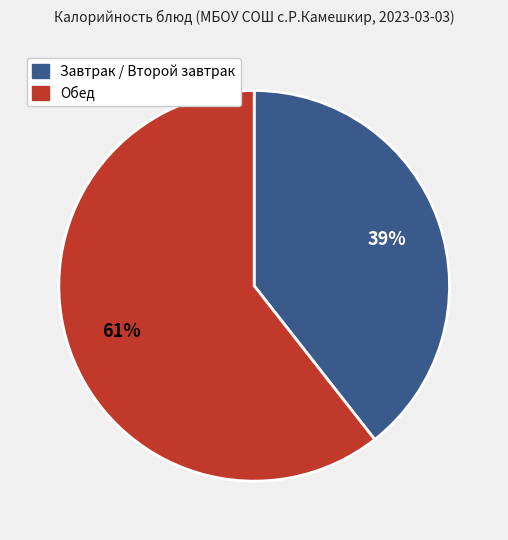

To the nearest percent, what is the average slice percentage?

50%